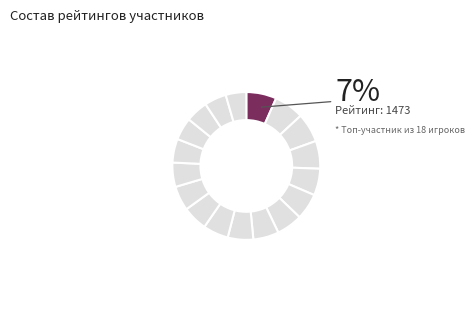

To the nearest percent, what is the average slice percentage?

6%